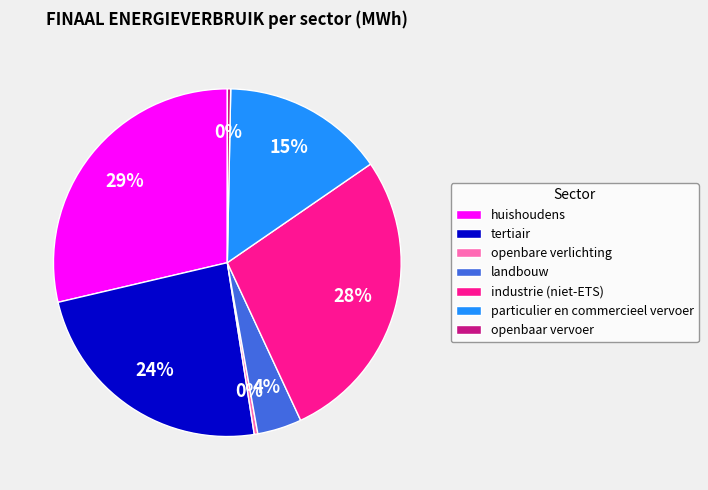

Does industrie (niet-ETS) account for over 50% of the chart?

No